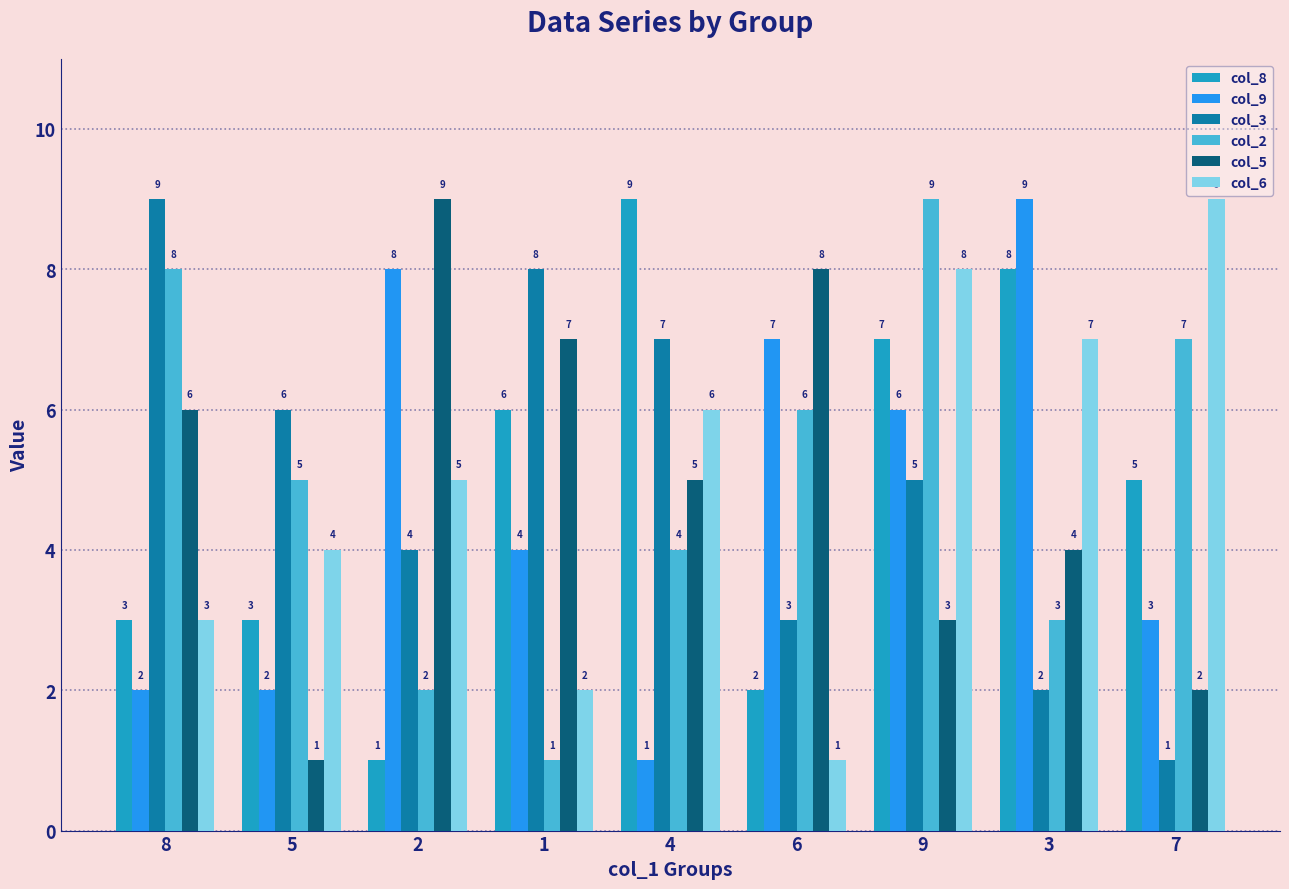

Reading right to left, what are all the values shown in this chart?

col_8: 7=5	3=8	9=7	6=2	4=9	1=6	2=1	5=3	8=3
col_9: 7=3	3=9	9=6	6=7	4=1	1=4	2=8	5=2	8=2
col_3: 7=1	3=2	9=5	6=3	4=7	1=8	2=4	5=6	8=9
col_2: 7=7	3=3	9=9	6=6	4=4	1=1	2=2	5=5	8=8
col_5: 7=2	3=4	9=3	6=8	4=5	1=7	2=9	5=1	8=6
col_6: 7=9	3=7	9=8	6=1	4=6	1=2	2=5	5=4	8=3